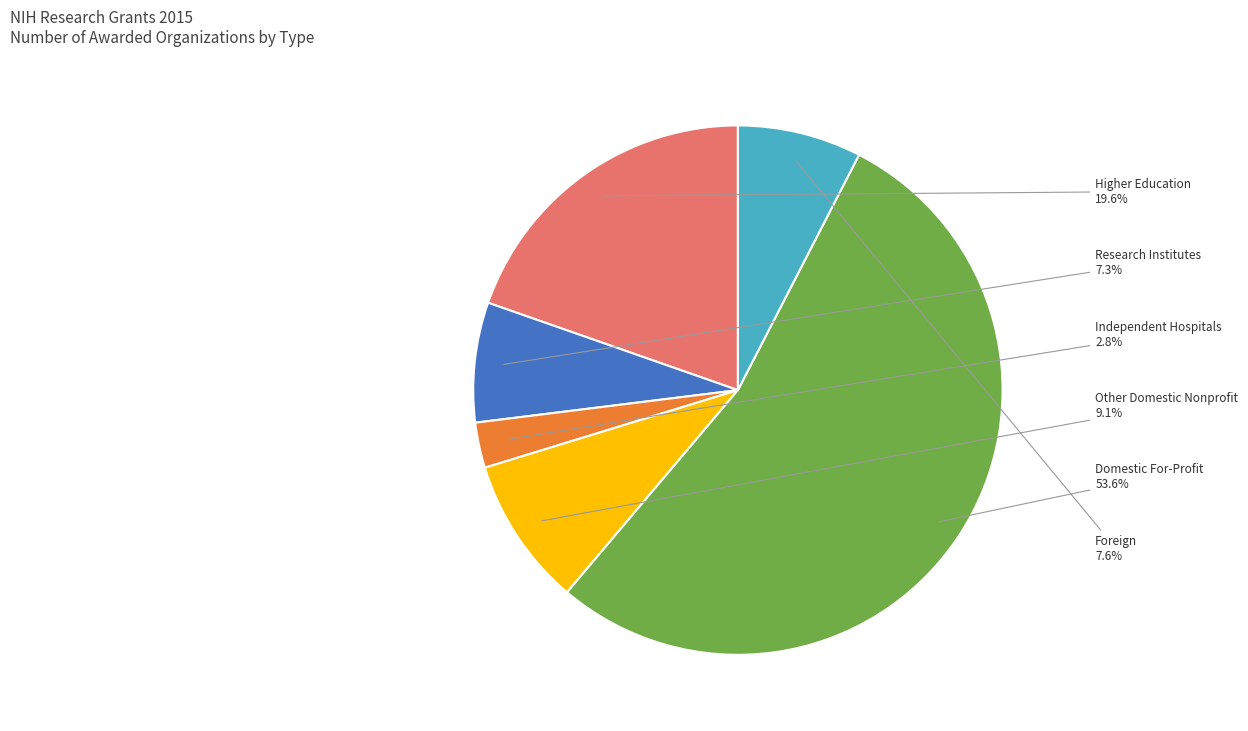

Does any single category account for the majority?

Yes